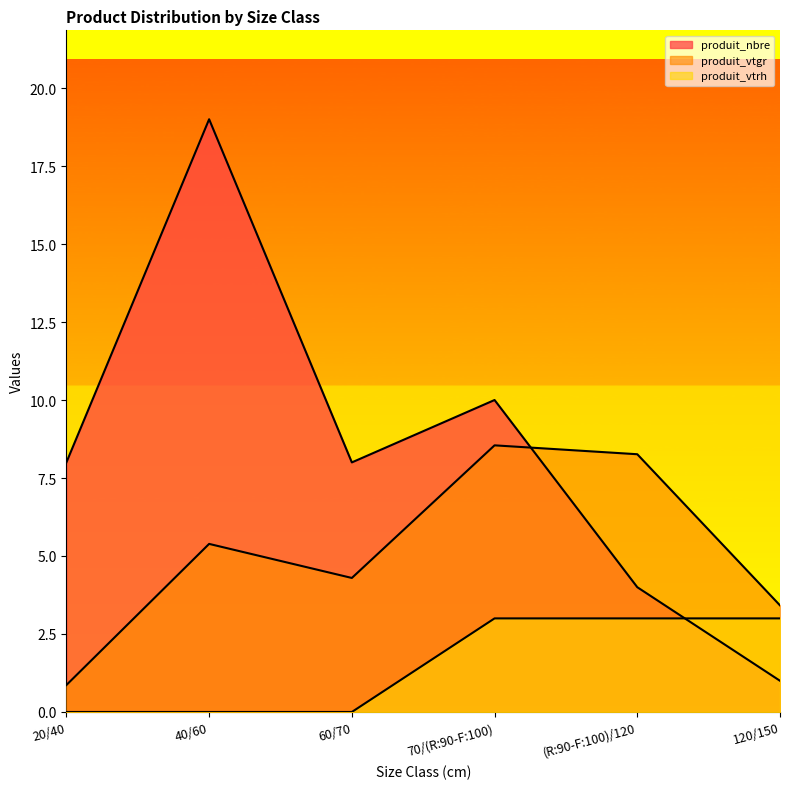

Reading right to left, extract all data points from this chart.

produit_vtgr: 3.4	8.3	8.5	4.3	5.4	0.9
produit_nbre: 1.0	4.0	10.0	8.0	19.0	8.0
produit_vtrh: 3.0	3.0	3.0	0.0	0.0	0.0